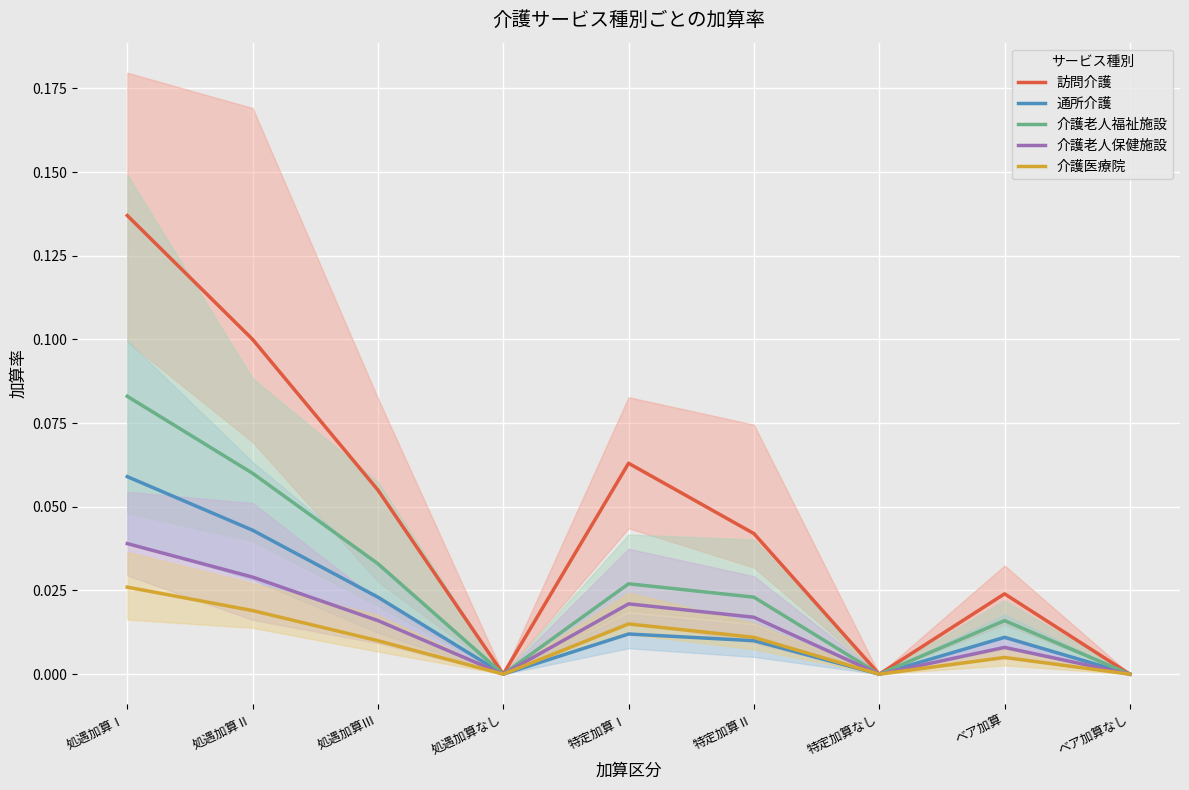

True or false: 訪問介護 and 介護老人福祉施設 intersect in this chart.

False